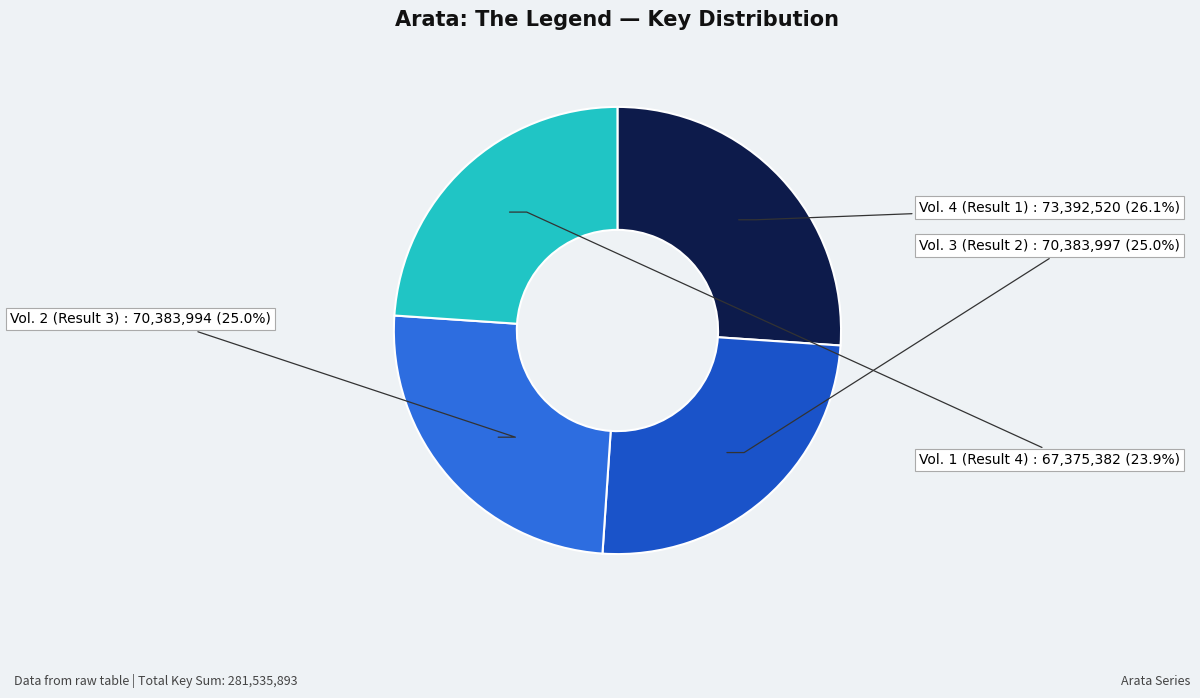

Combined, do Vol. 1 (Result 4) and Vol. 2 (Result 3) account for over 50%?

No